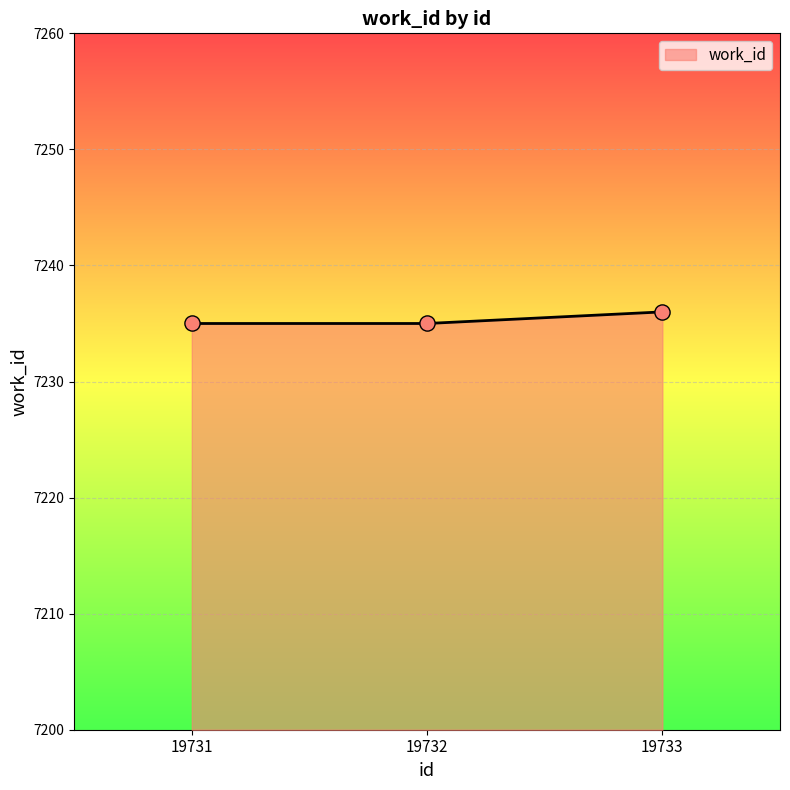

Approximately how many times larger is the value at 19732 compared to 19731?

1.0